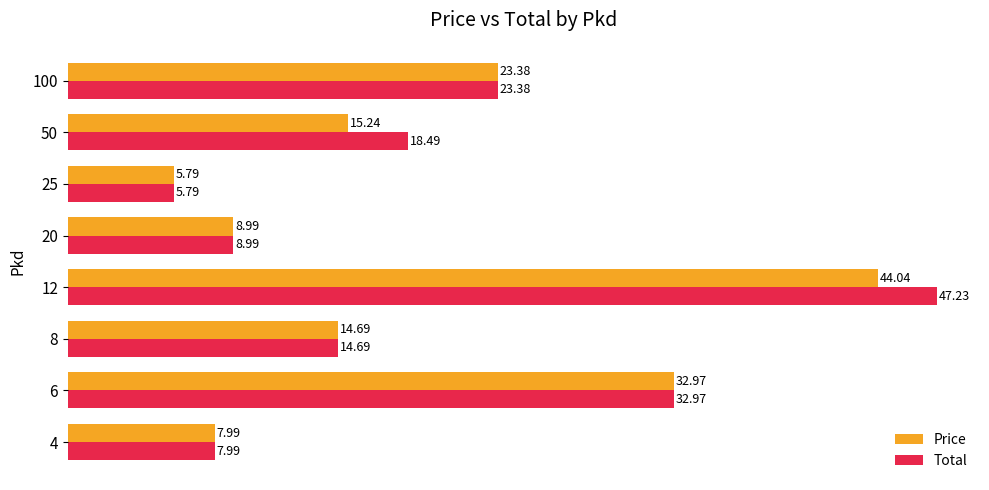

List the labels in order of Price value, largest first.

12, 6, 100, 50, 8, 20, 4, 25